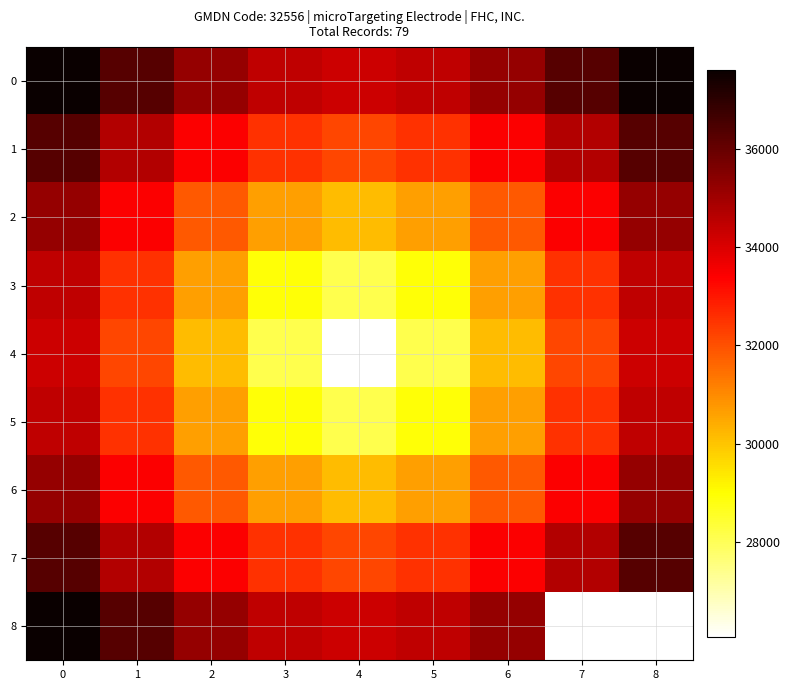

What is the difference between the maximum and minimum values in the 0 series?

3390.4